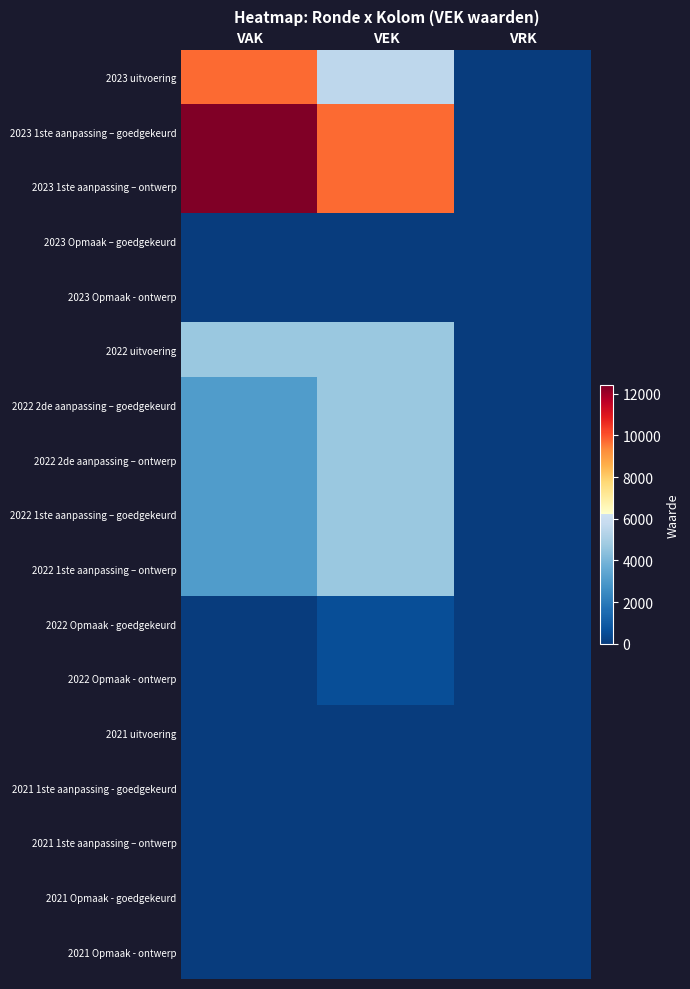

List the series in order of their peak value, lowest first.

2021 uitvoering, 2021 1ste aanpassing - goedgekeurd, 2021 1ste aanpassing – ontwerp, 2021 Opmaak - goedgekeurd, 2021 Opmaak - ontwerp, 2023 Opmaak – goedgekeurd, 2023 Opmaak - ontwerp, 2022 Opmaak - goedgekeurd, 2022 Opmaak - ontwerp, 2022 uitvoering, 2022 2de aanpassing – goedgekeurd, 2022 2de aanpassing – ontwerp, 2022 1ste aanpassing – goedgekeurd, 2022 1ste aanpassing – ontwerp, 2023 uitvoering, 2023 1ste aanpassing – goedgekeurd, 2023 1ste aanpassing – ontwerp